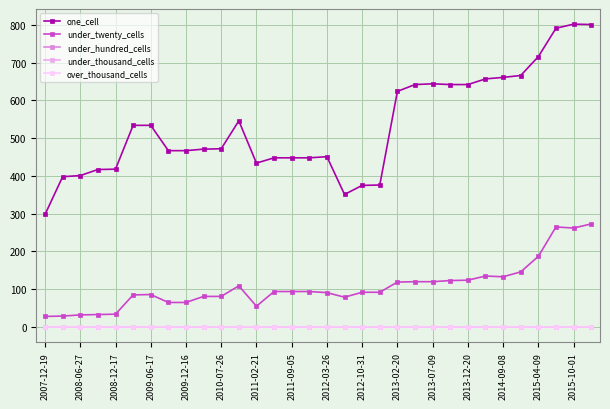

True or false: under_hundred_cells has more than 0 points higher than both neighbors.

False